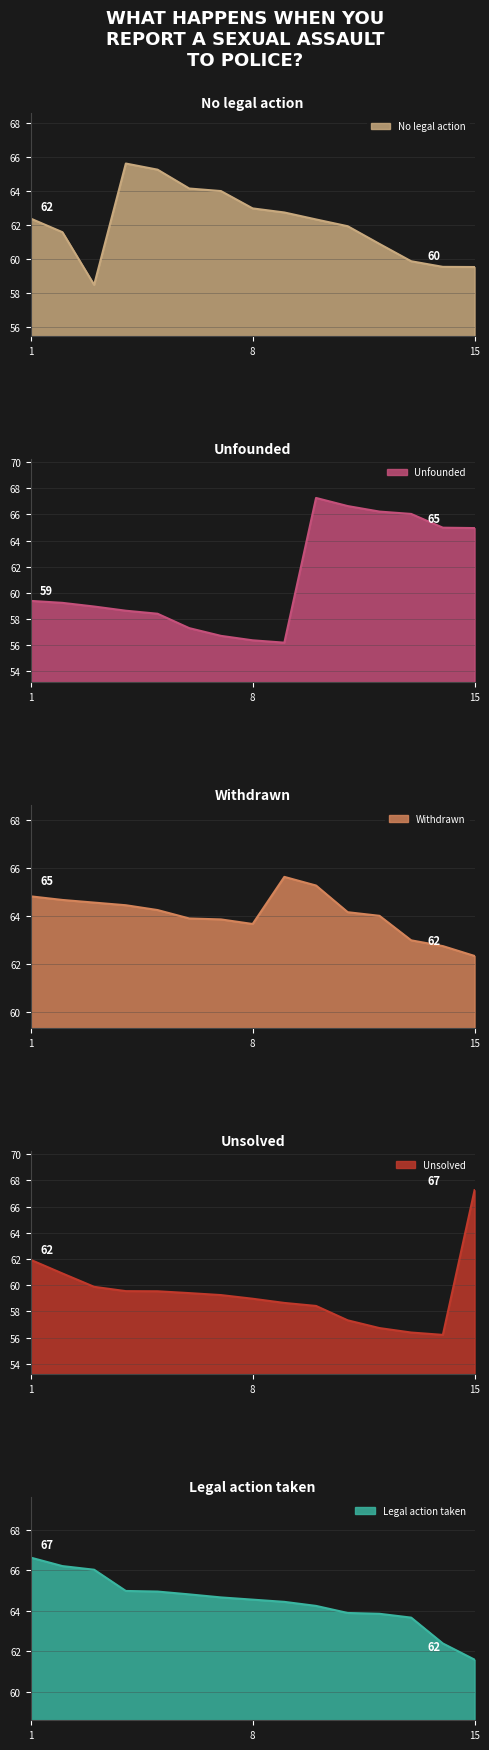

List the series in order of their peak value, highest first.

Unfounded, Unsolved, Legal action taken, No legal action, Withdrawn